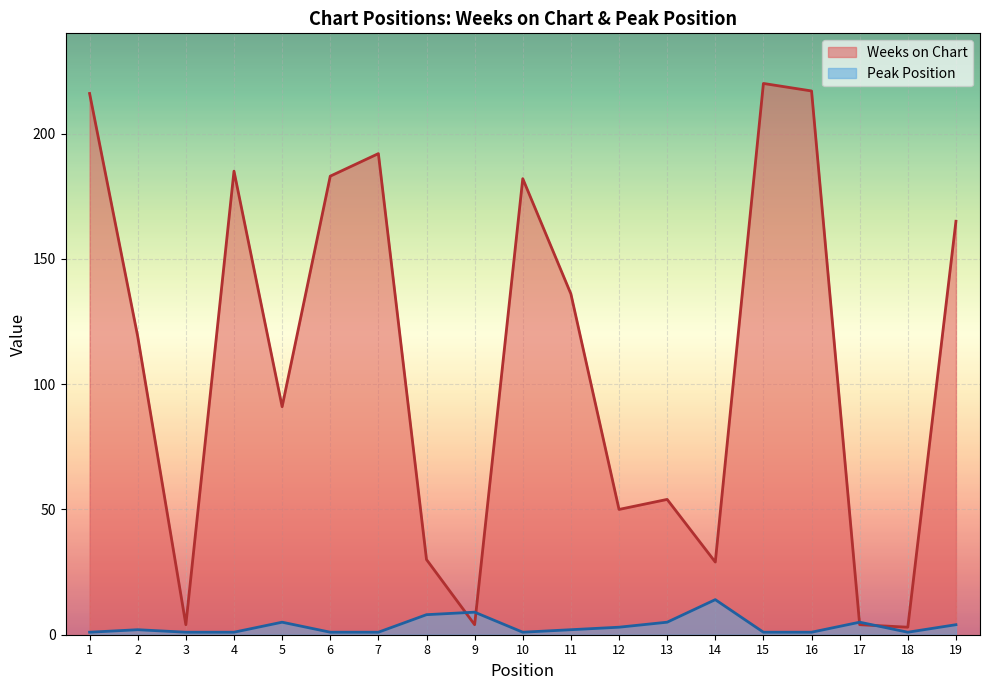

What is the difference between the Weeks on Chart values at 7 and 16?

25